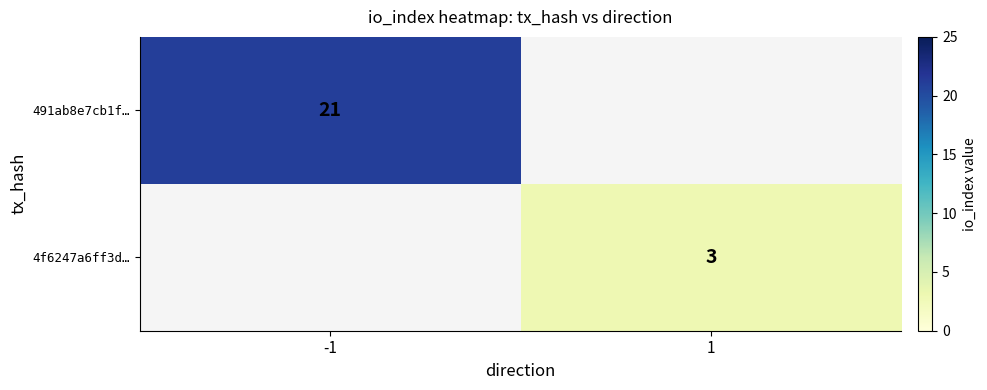

True or false: 4f6247a6ff3d… has a value of 4 at 1.

False